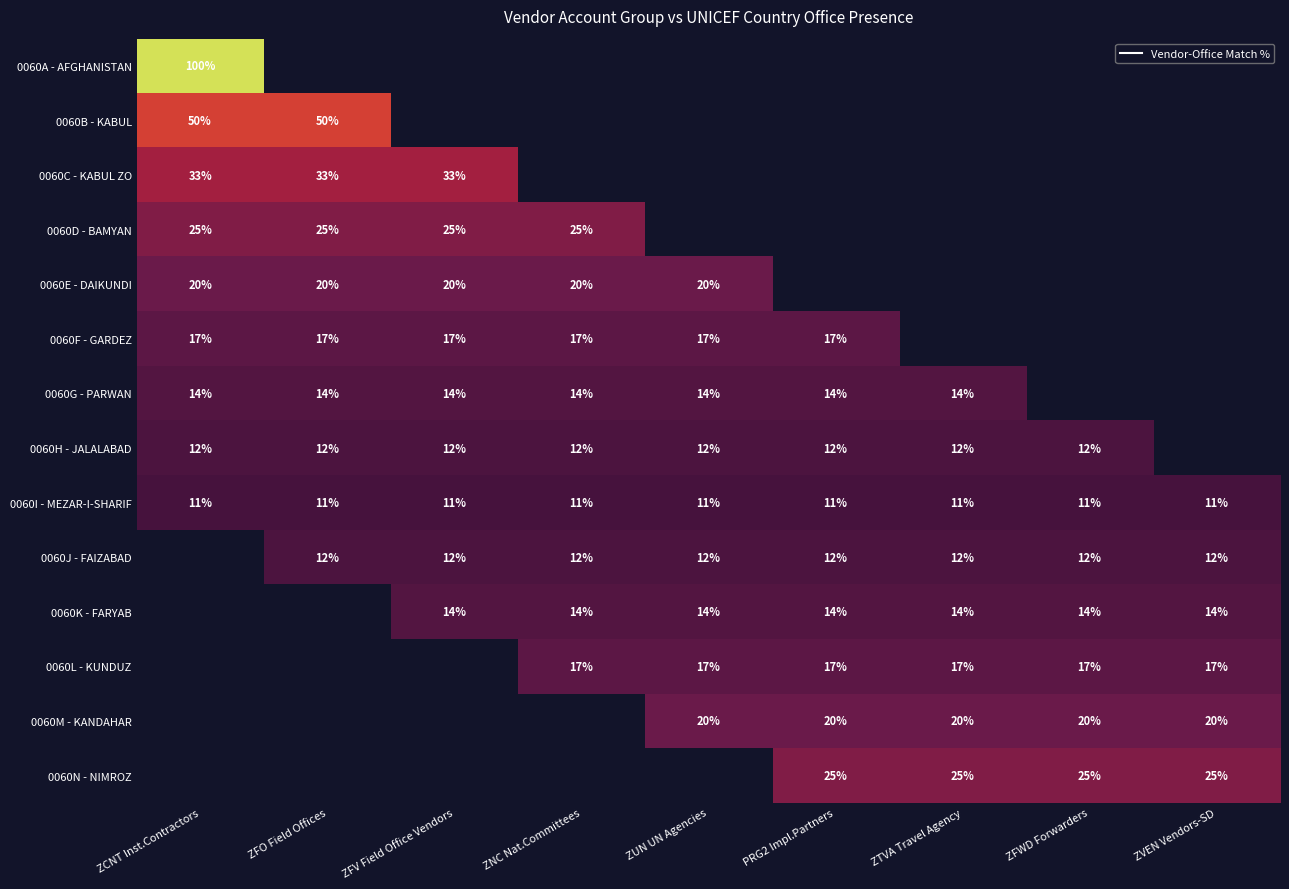

Which series changed the most between ZFV Field Office Vendors and ZNC Nat.Committees?

0060C - KABUL ZO